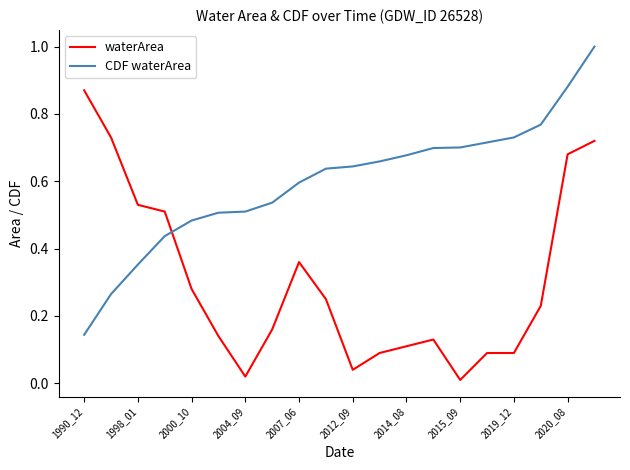

List the series in order of their peak value, highest first.

CDF waterArea, waterArea